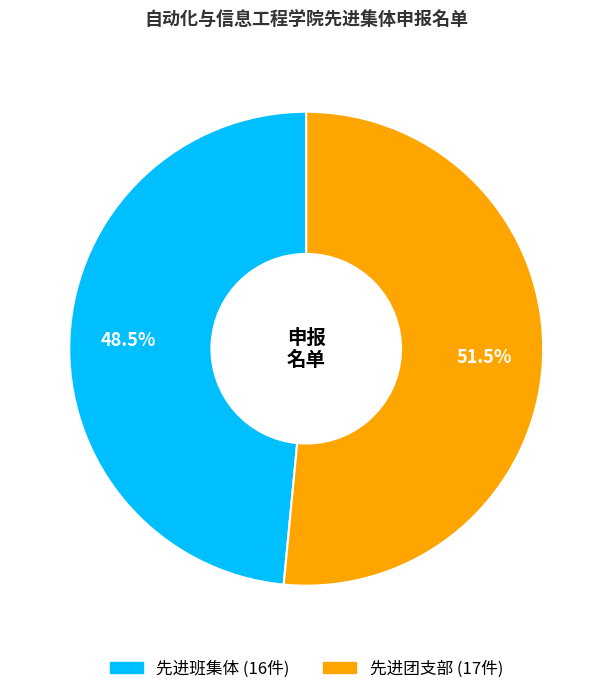

Rank the categories by value from lowest to highest.

先进班集体, 先进团支部